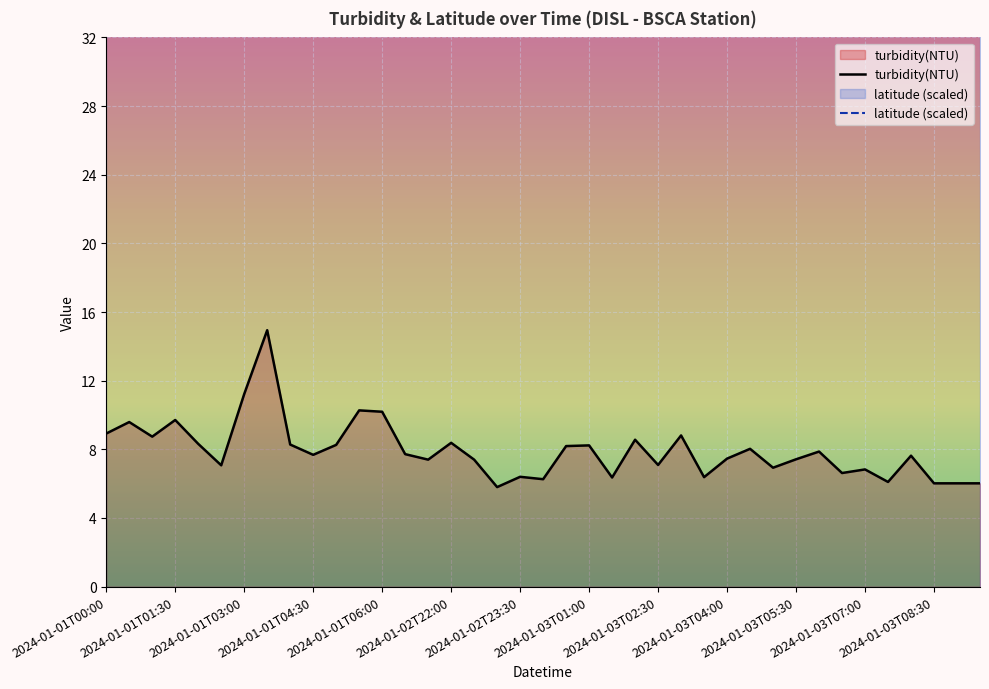

True or false: turbidity(NTU) has a value of 2.0 at 2024-01-03T05:30.

False